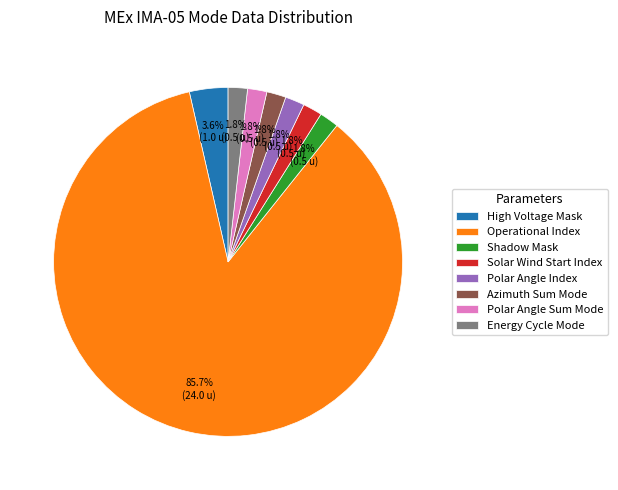

What is the largest slice in the pie chart?

Operational Index